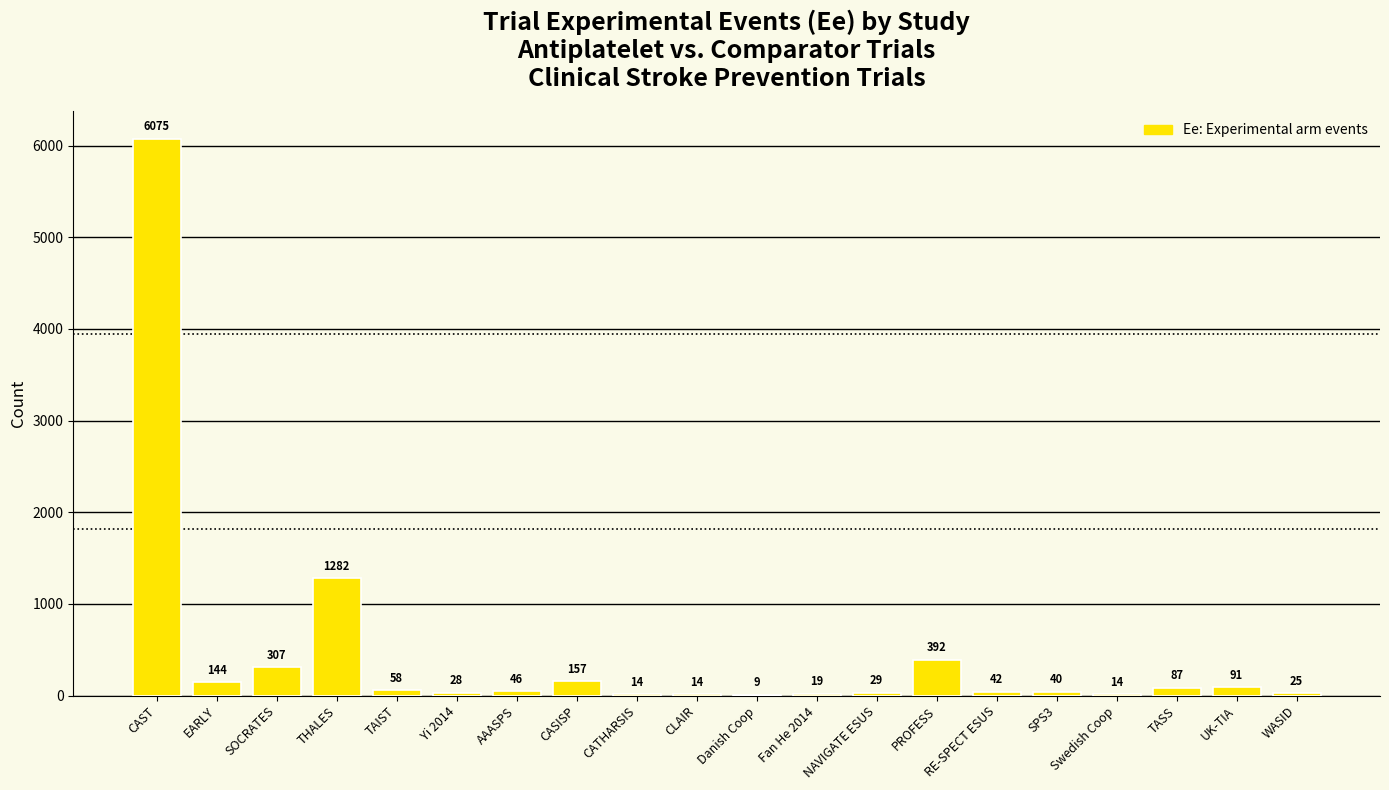

What is the greatest value displayed?

6075